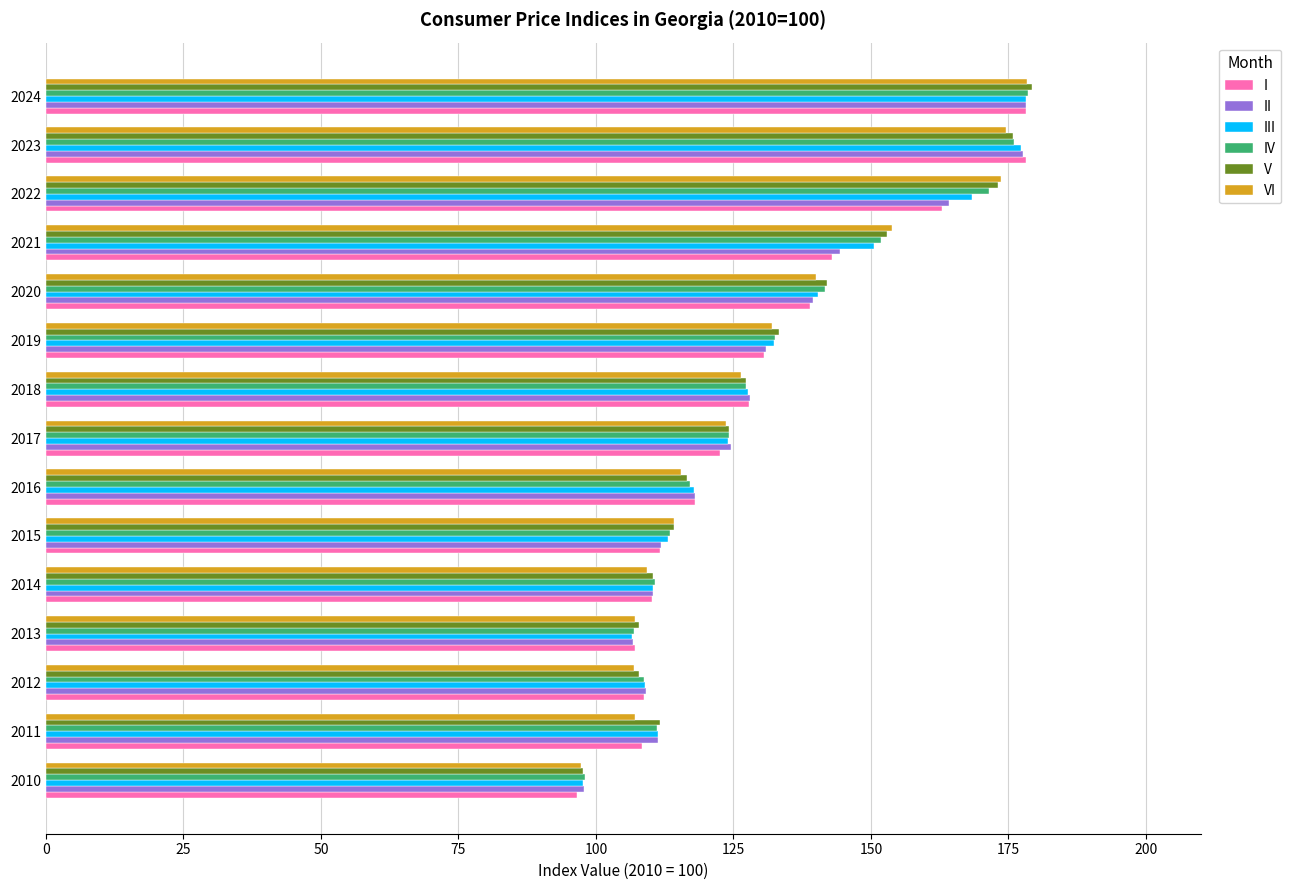

What is the smallest value displayed?

96.5